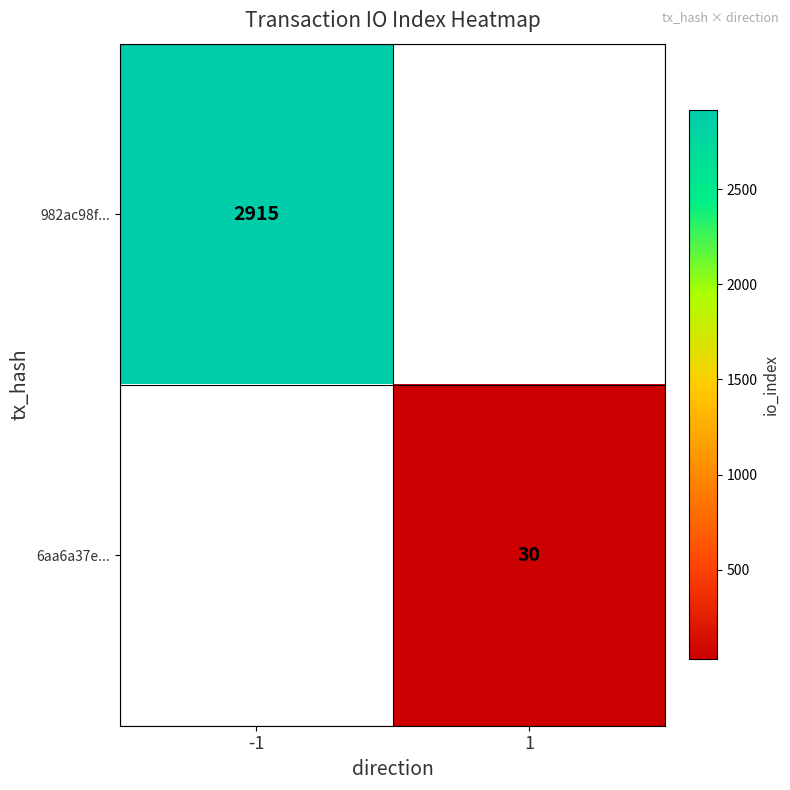

Is it true that 982ac98f... equals 4417 at -1?

False